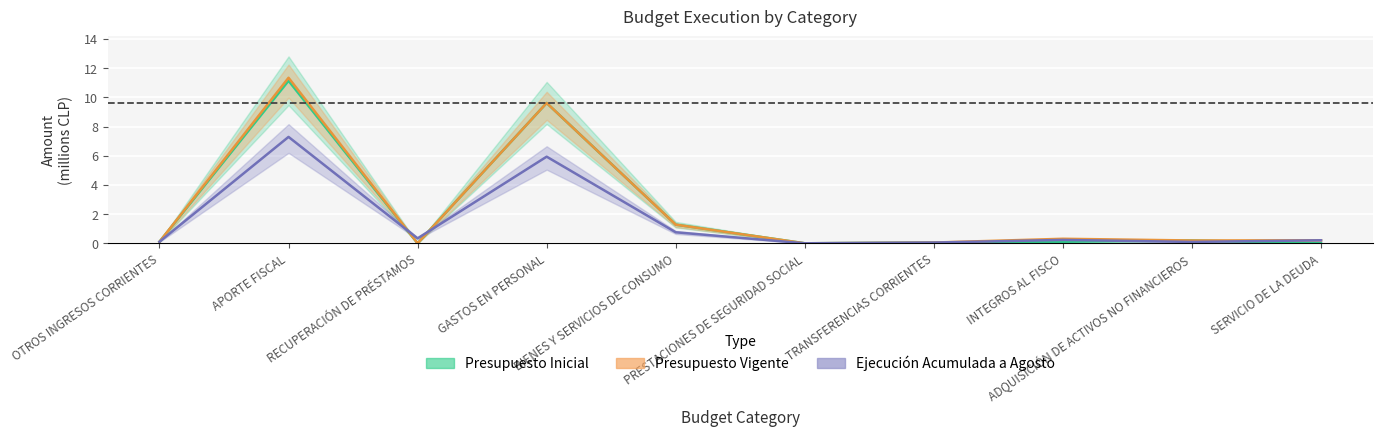

Between INTEGROS AL FISCO and OTROS INGRESOS CORRIENTES, which is larger?

OTROS INGRESOS CORRIENTES